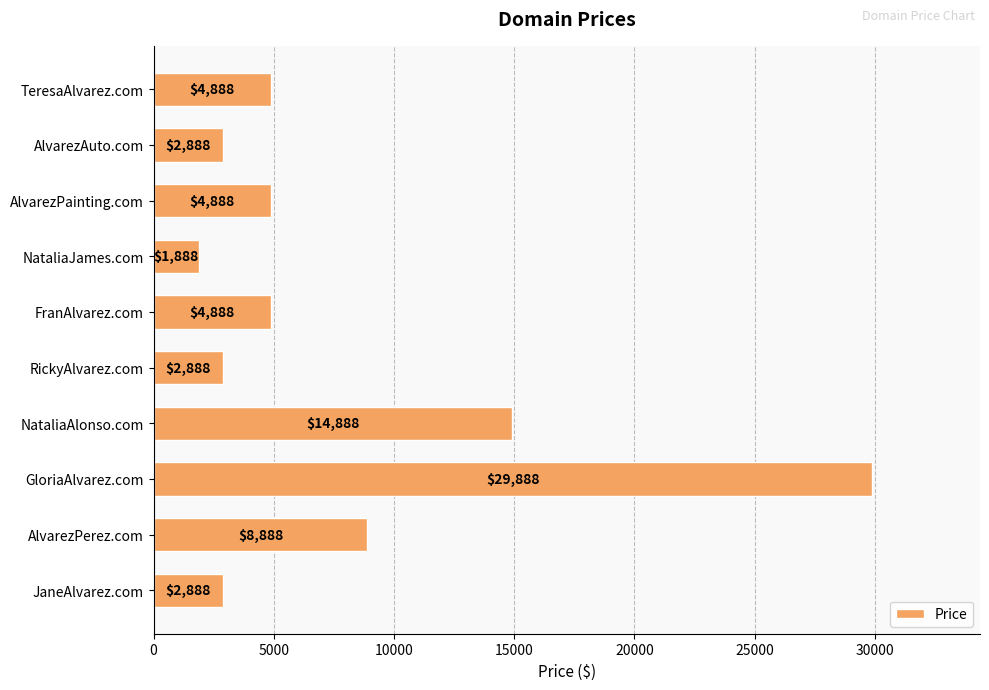

What is the value of the 1st bar from the top?

4888